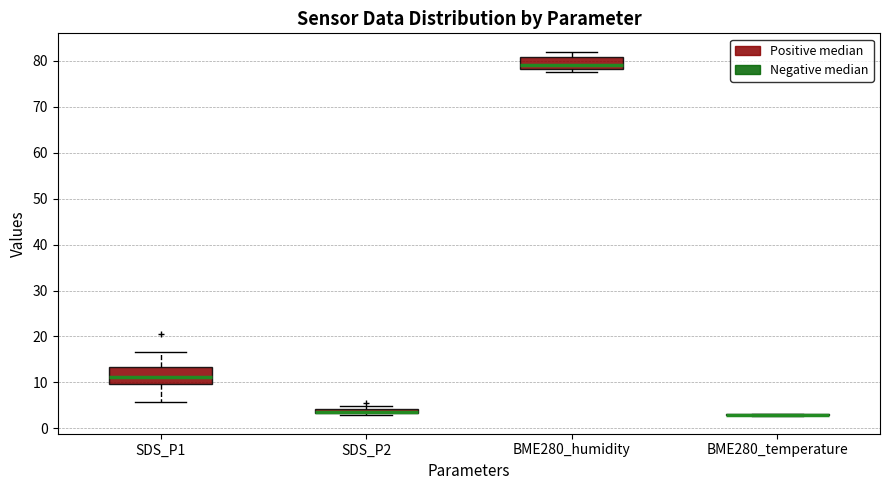

Where is the upper edge of the box for SDS_P1 on the y-axis? The values are not printed on the chart, so give them approximately, as read against the axis.

13